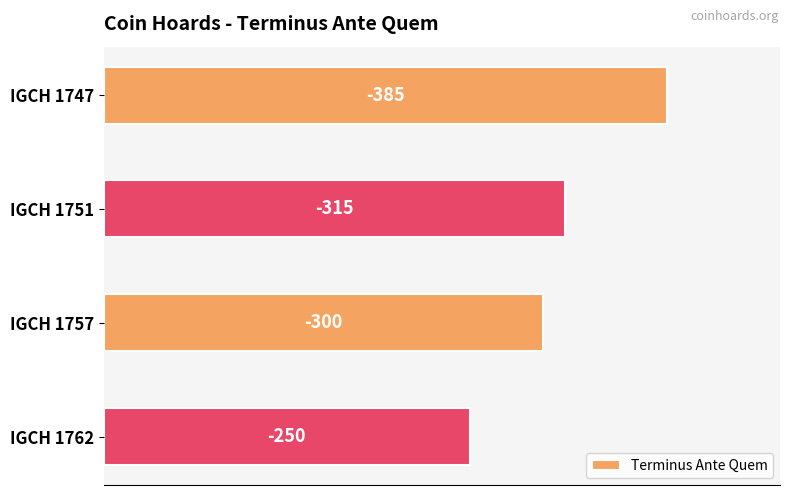

How many bars are there in total?

4